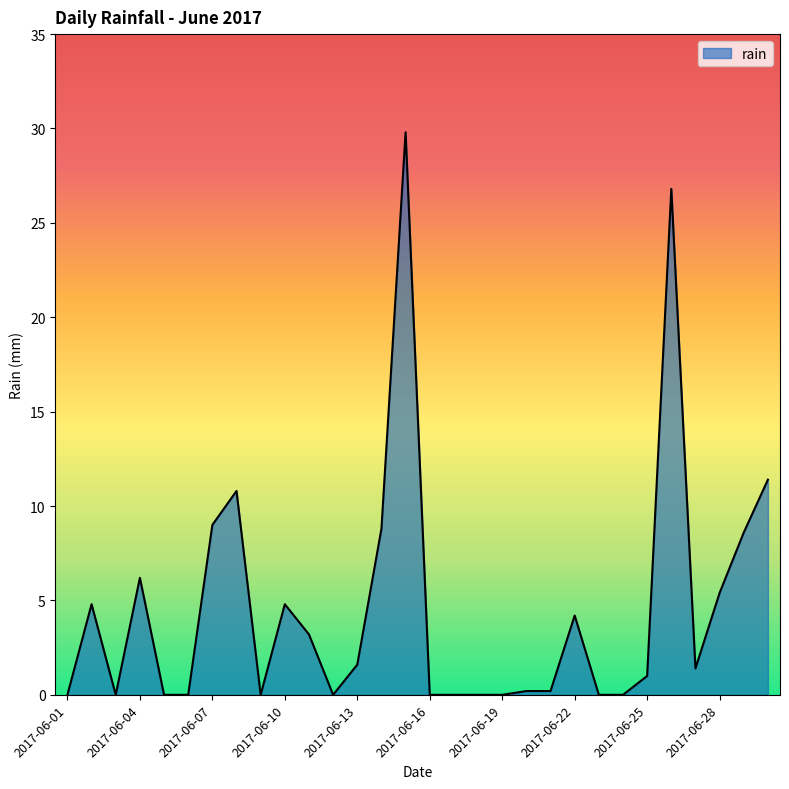

What is the maximum value shown in the chart?

29.8